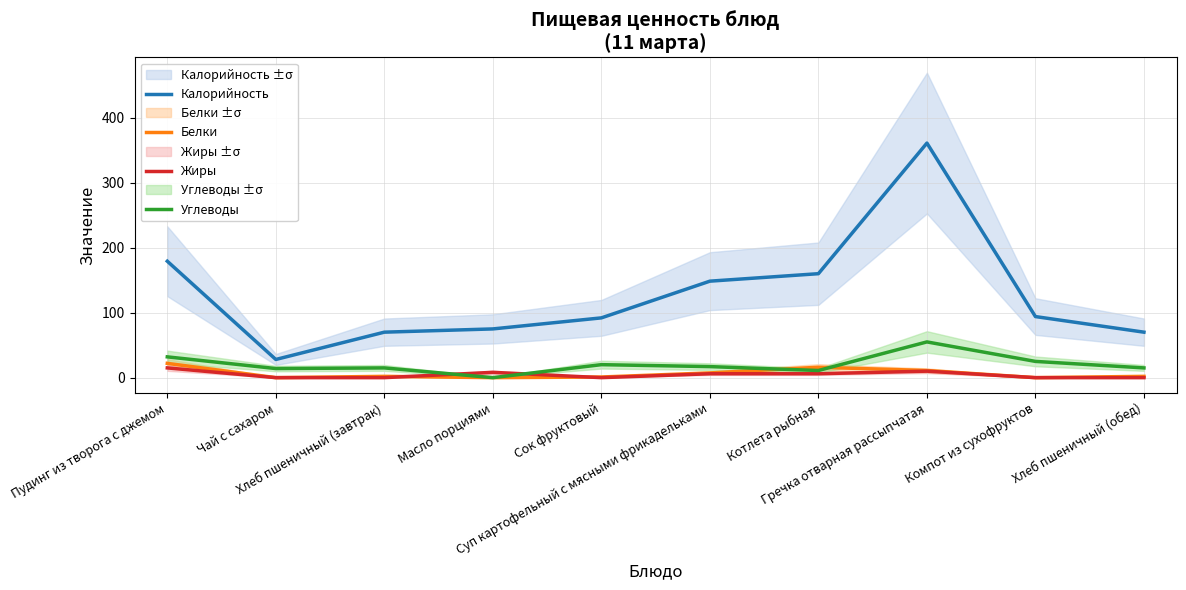

Reading left to right, what are all the values shown in this chart?

Калорийность: 179.2	28.0	70.0	75.0	92.0	148.5	160.0	361.0	94.0	70.0
Белки: 22.0	0.0	2.0	0.0	1.0	7.3	16.0	11.0	0.0	2.0
Жиры: 15.0	0.0	0.0	8.2	0.0	6.0	6.0	10.0	0.0	0.0
Углеводы: 32.0	14.0	15.0	0.0	20.0	17.0	11.0	55.0	25.0	15.0